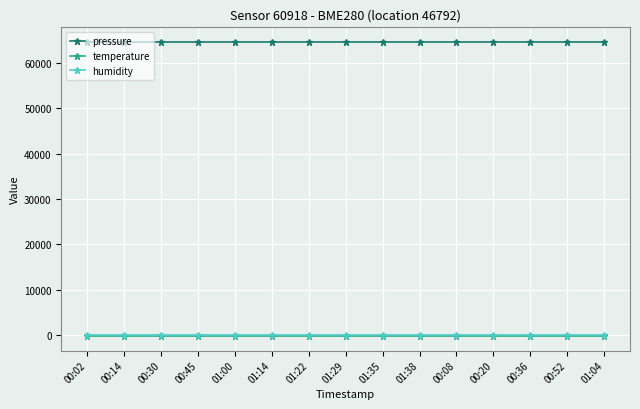

What are all the series names shown in the legend?

pressure, temperature, humidity